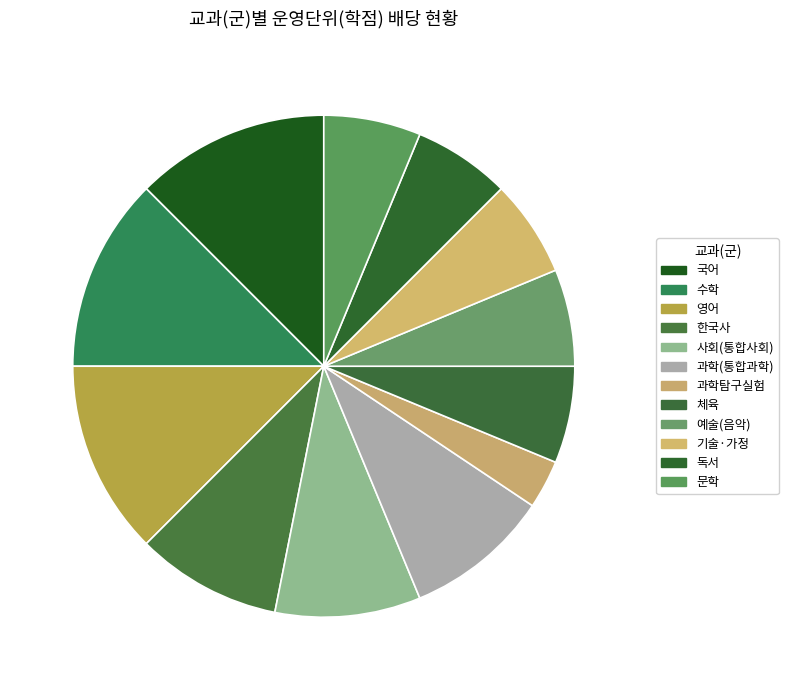

Count the number of slices in the pie.

12